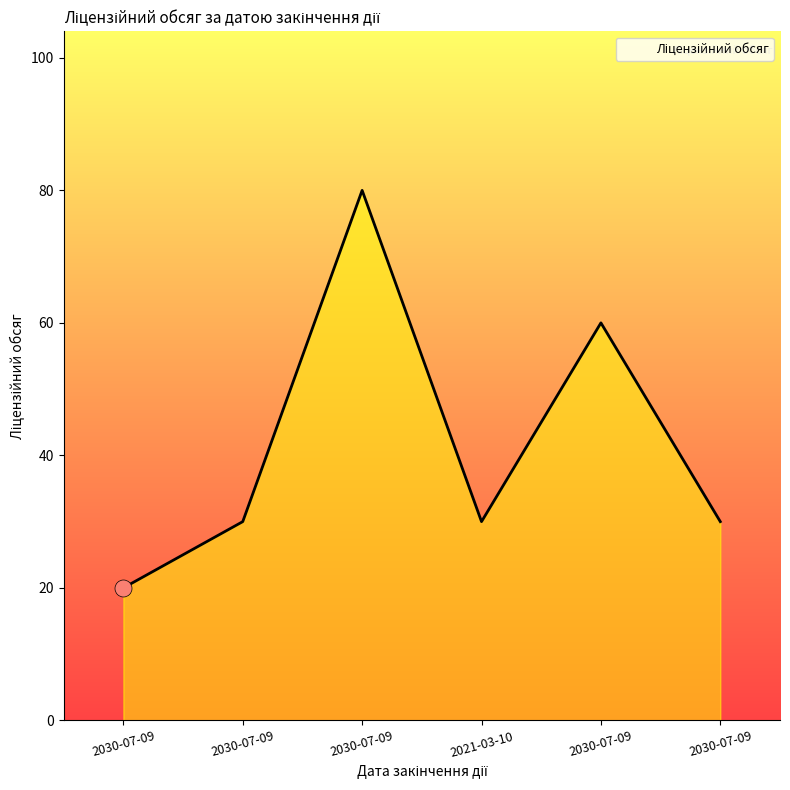

Which has a higher value, 2021-03-10 or 2030-07-09?

2021-03-10